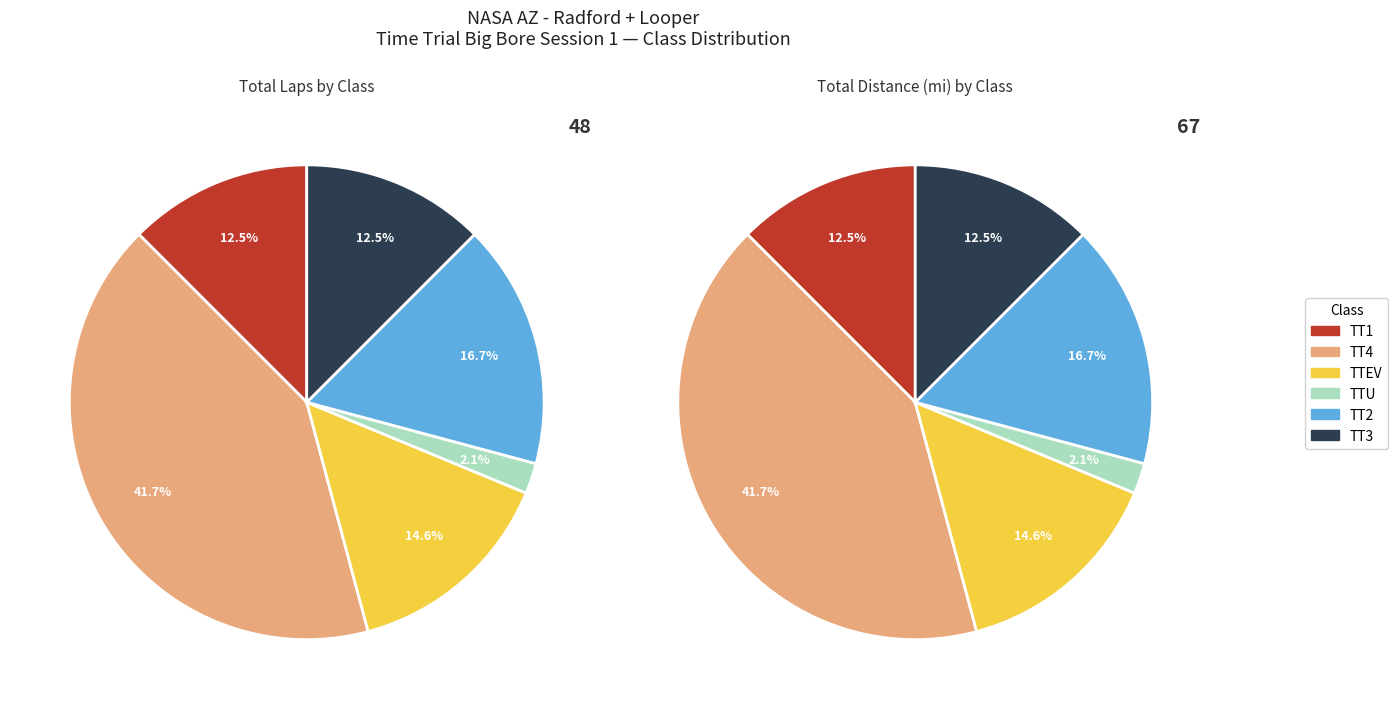

Does any single category account for the majority?

No